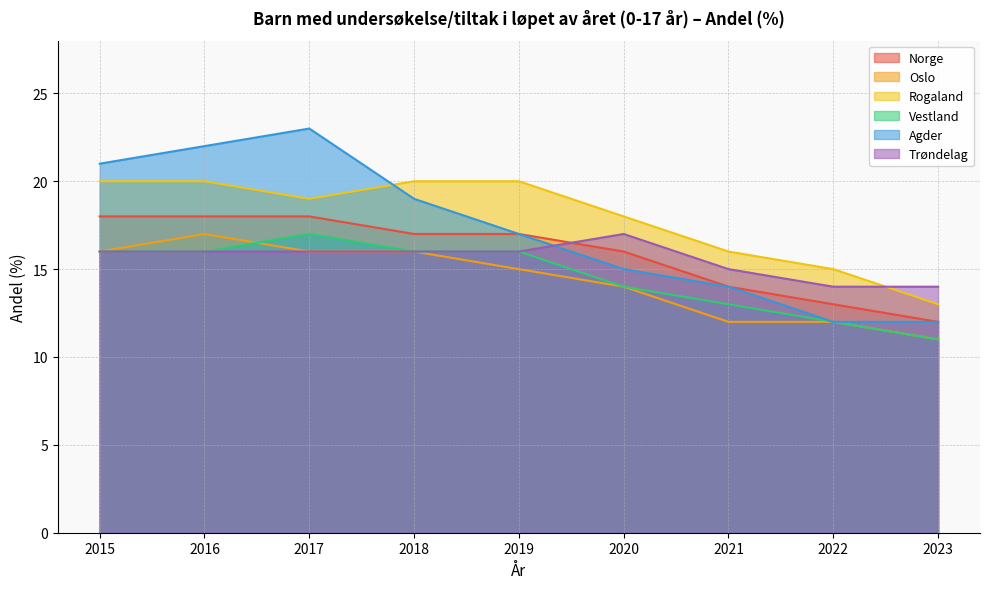

What is the maximum value for Vestland?

17